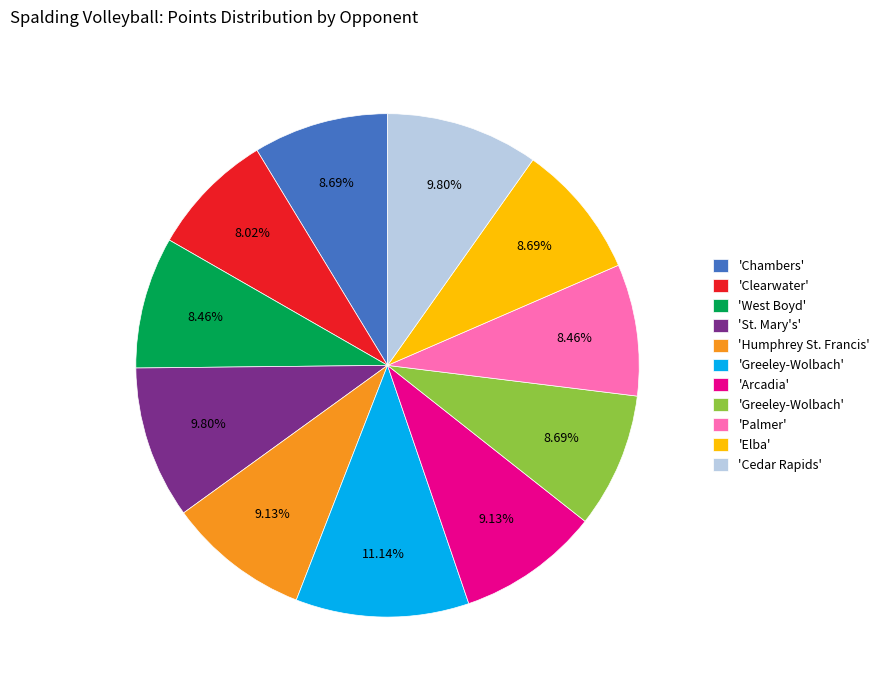

Is there any slice that represents more than half of the pie?

No